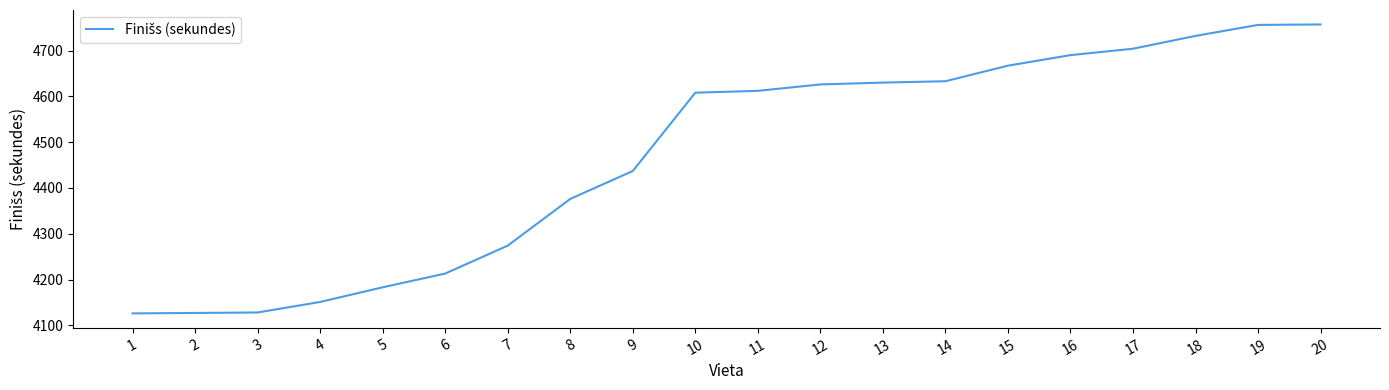

What is the difference between the values at 20 and 17?

53